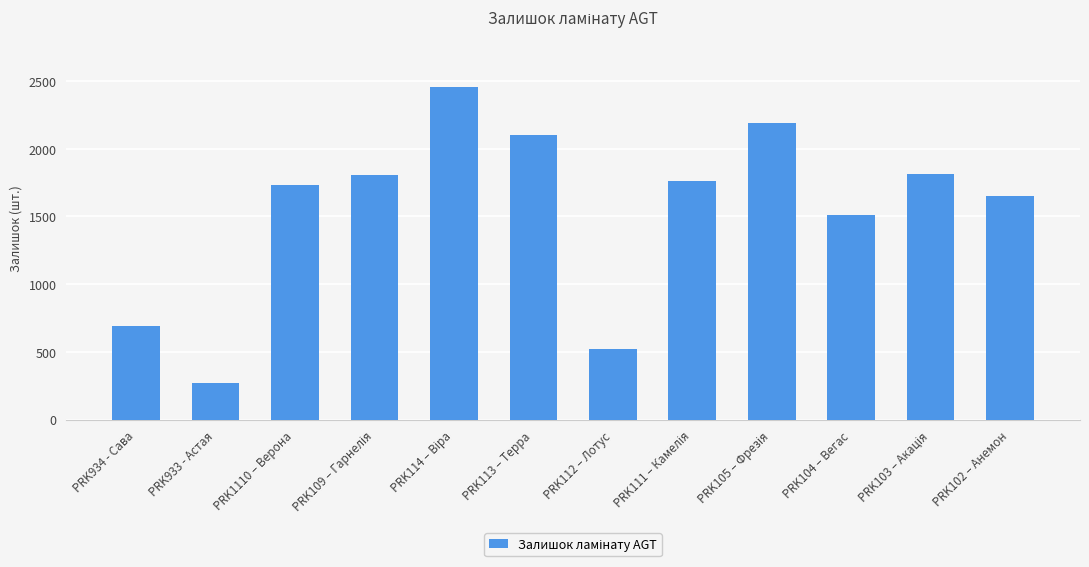

How many bars are there in total?

12